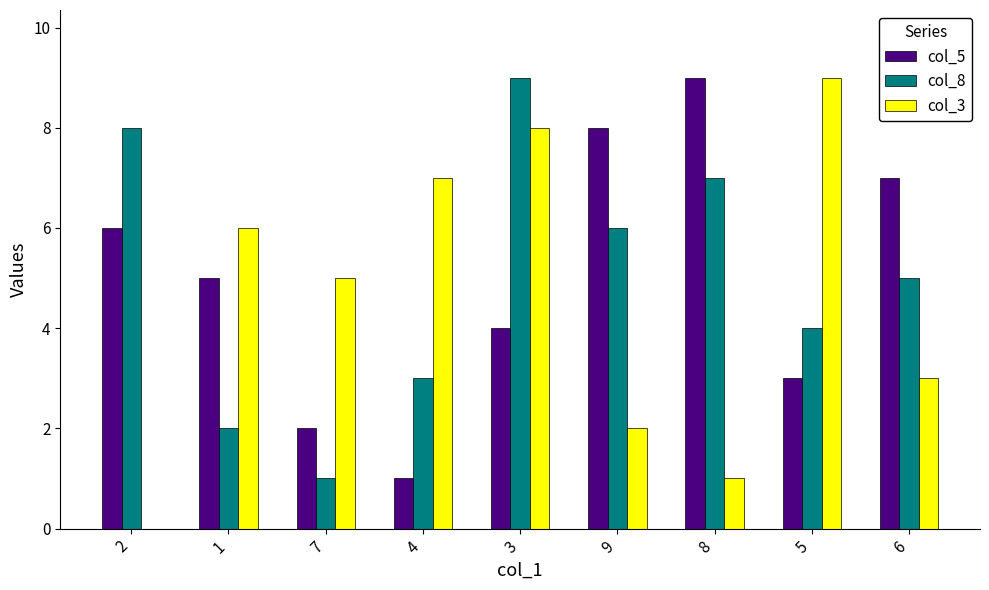

Is the value of col_5 at 6 greater than the value of col_3 at 8?

Yes